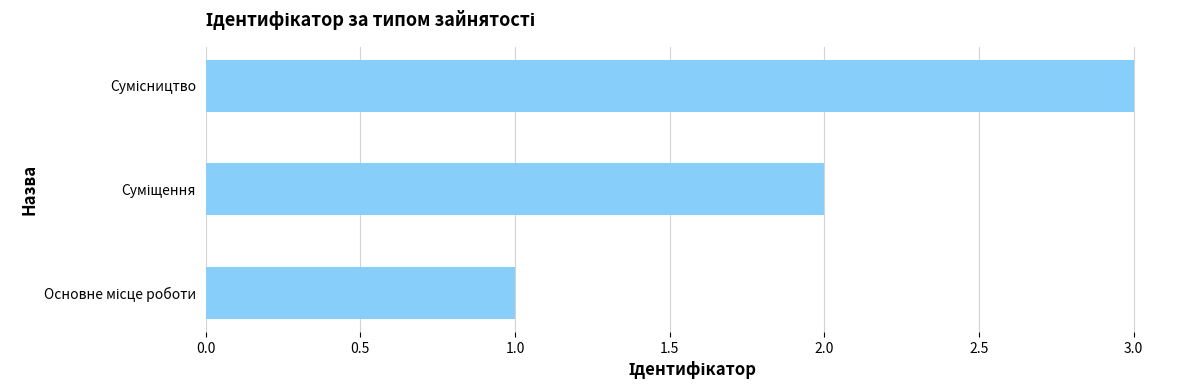

What is the maximum value shown in the chart?

3